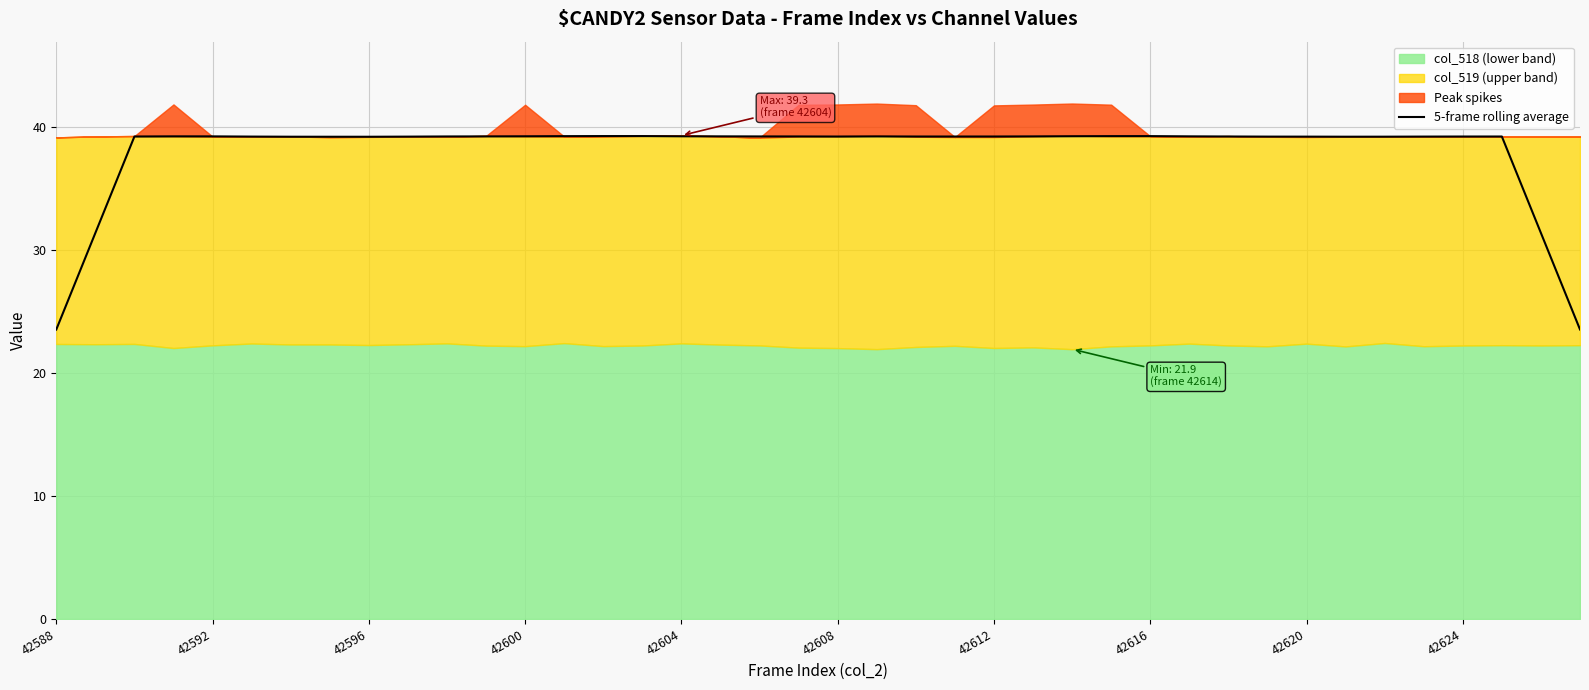

How many lines are shown in the chart?

1